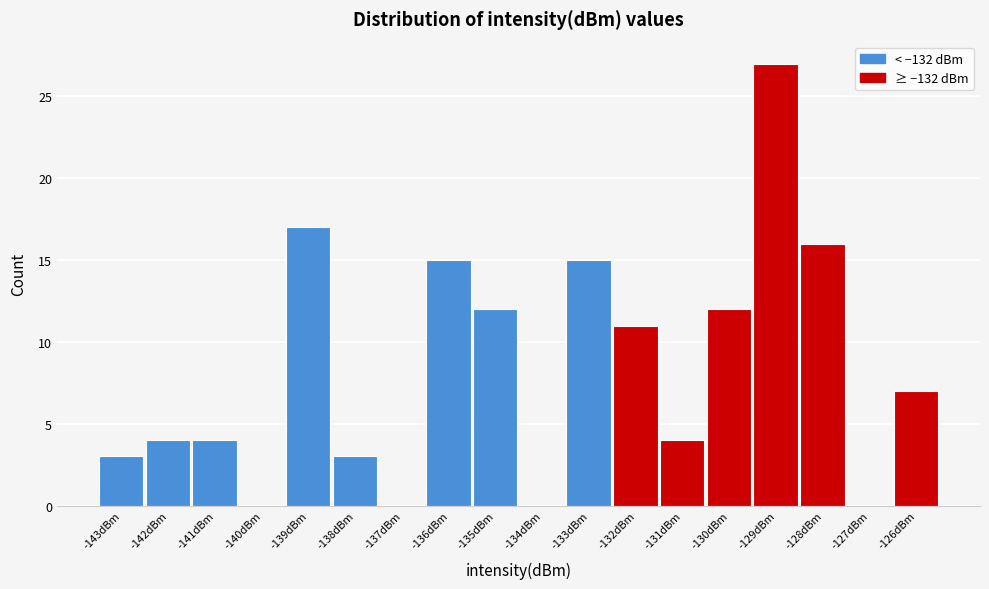

Reading right to left, what are all the values shown in this chart?

-126dBm=7	-127dBm=0	-128dBm=16	-129dBm=27	-130dBm=12	-131dBm=4	-132dBm=11	-133dBm=15	-134dBm=0	-135dBm=12	-136dBm=15	-137dBm=0	-138dBm=3	-139dBm=17	-140dBm=0	-141dBm=4	-142dBm=4	-143dBm=3